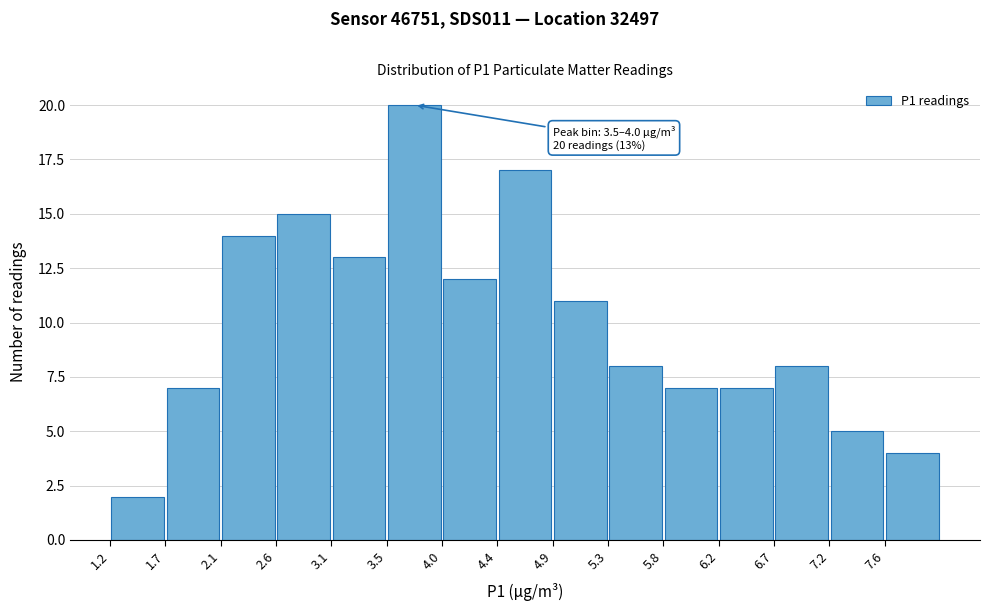

Which range on the x-axis has the tallest bar?

3.50 to 3.95